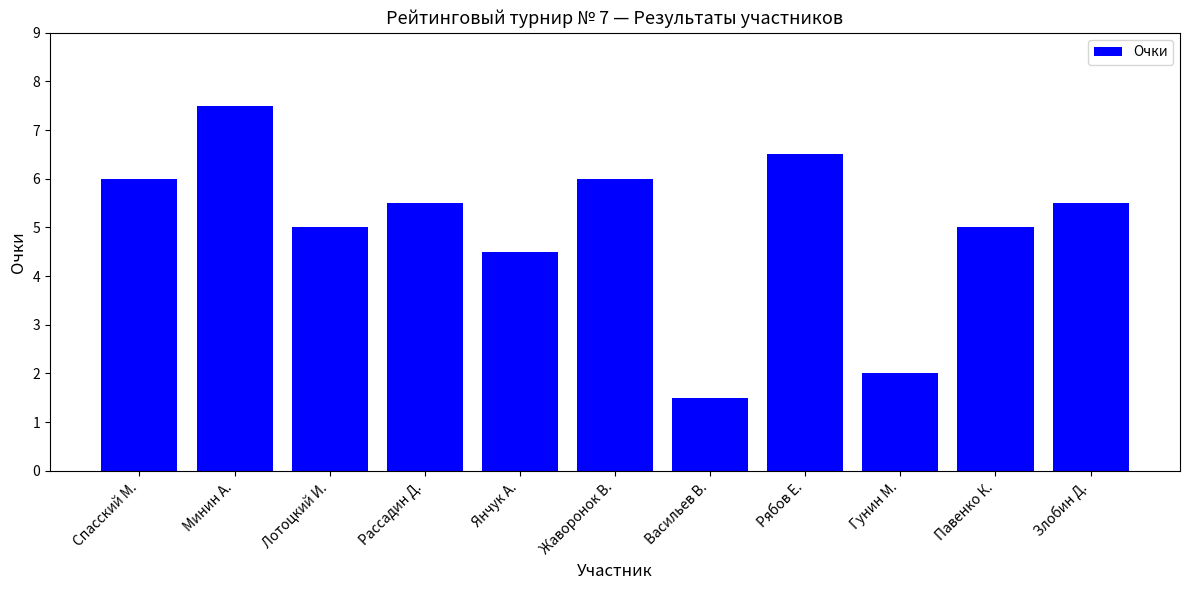

What is the difference between the values at Янчук А. and Спасский М.?

1.5